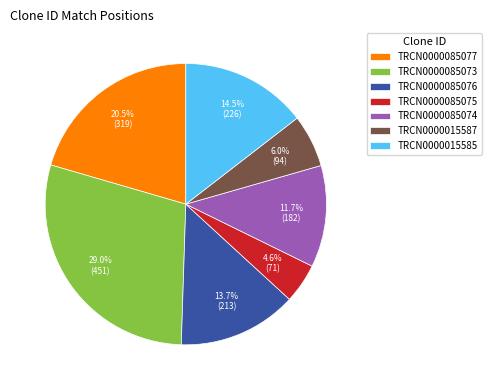

Which has a higher value, TRCN0000015585 or TRCN0000085075?

TRCN0000015585